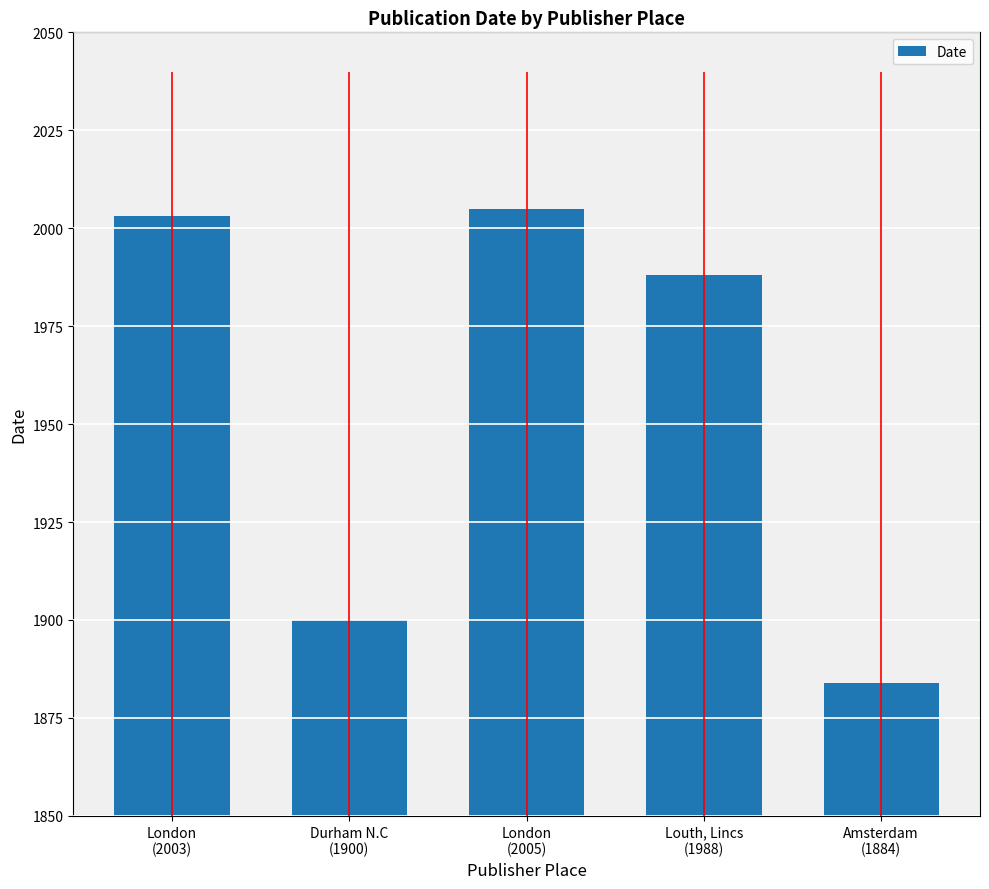

What is the greatest value displayed?

2005